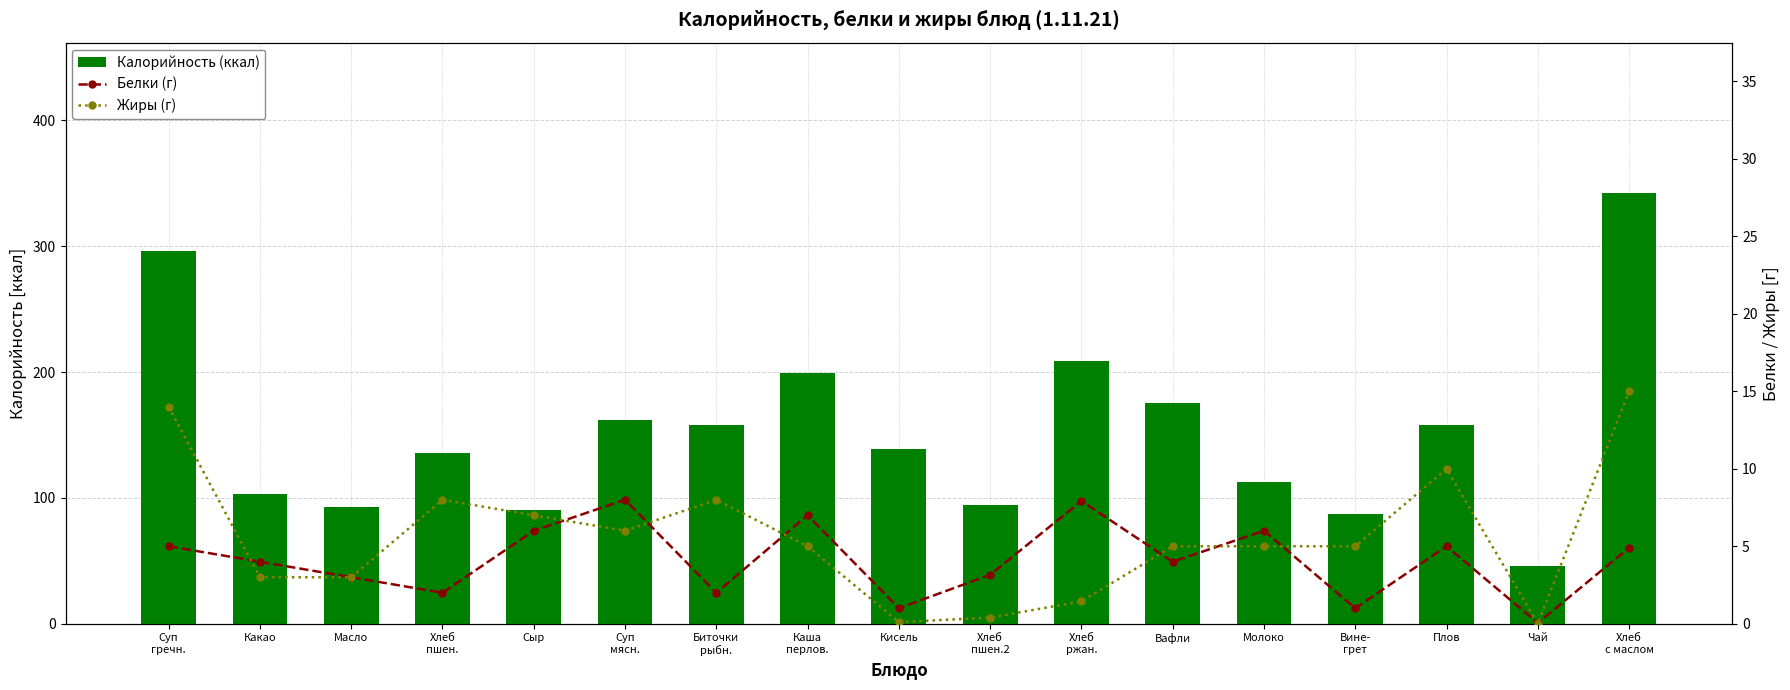

What is the total value across all series at Биточки
рыбн.?

168.0